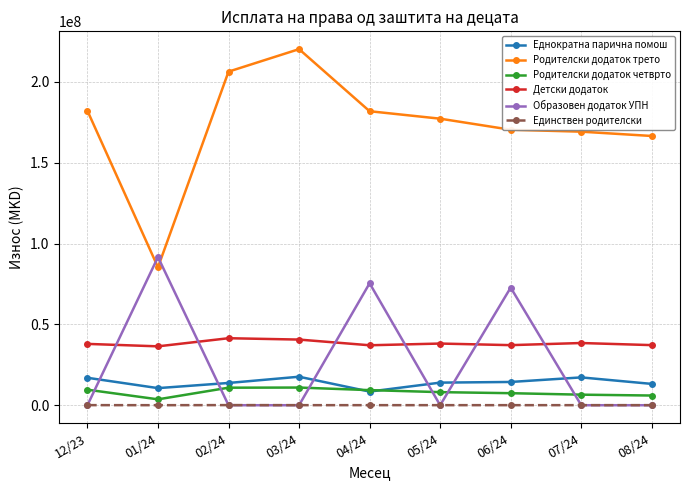

What is the spread (max minus min) of values at 05/24?

177180041